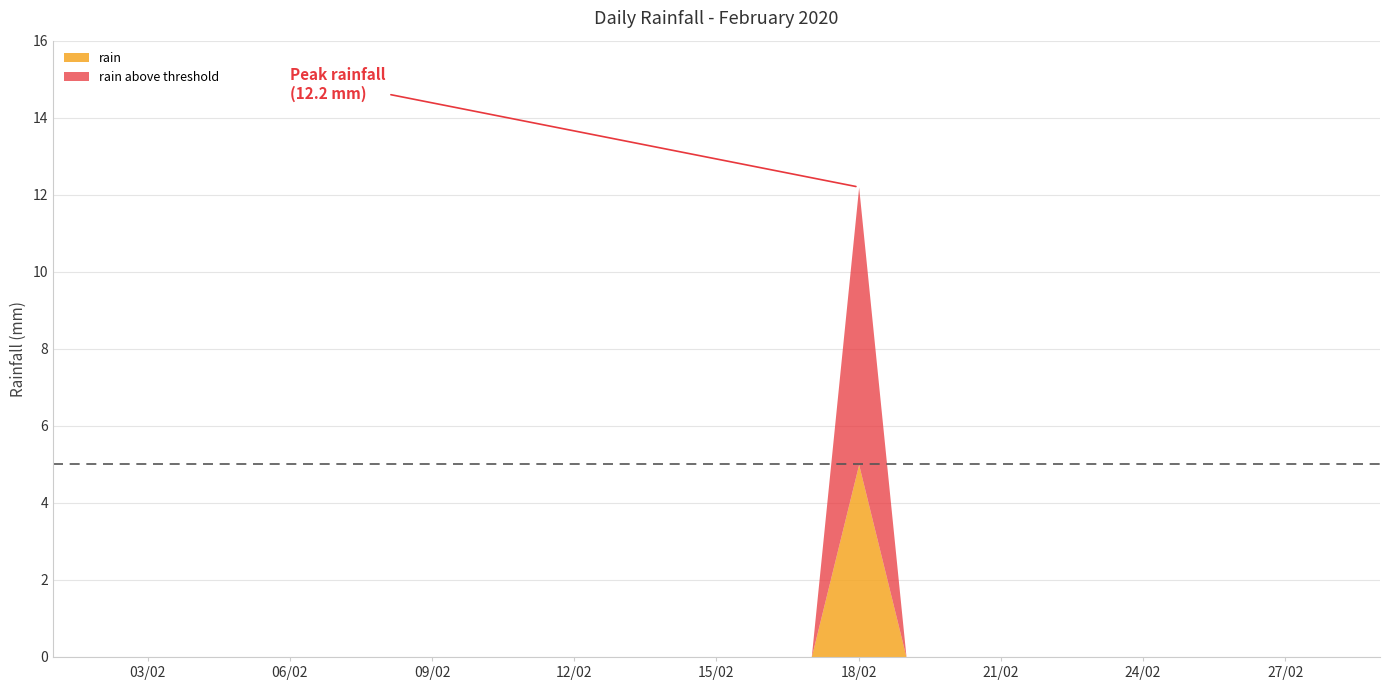

Does the chart display data point markers on the line(s)?

No